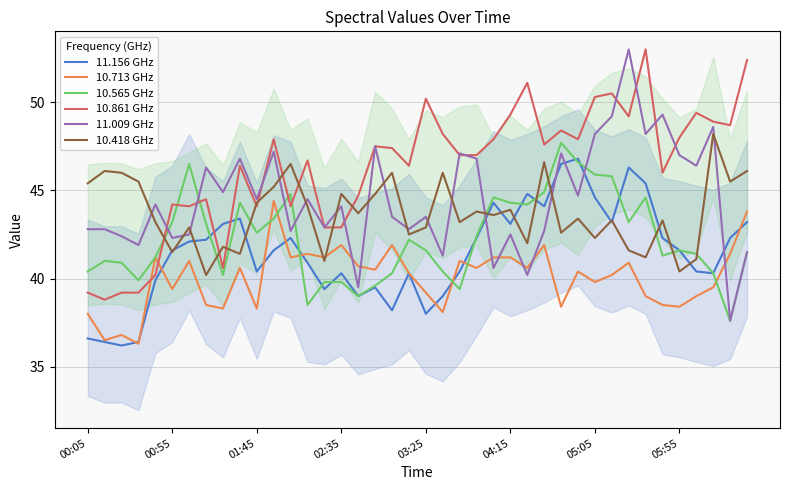

In 10.418 GHz, how many points are lower than both neighbors (excluding endpoints)?

14